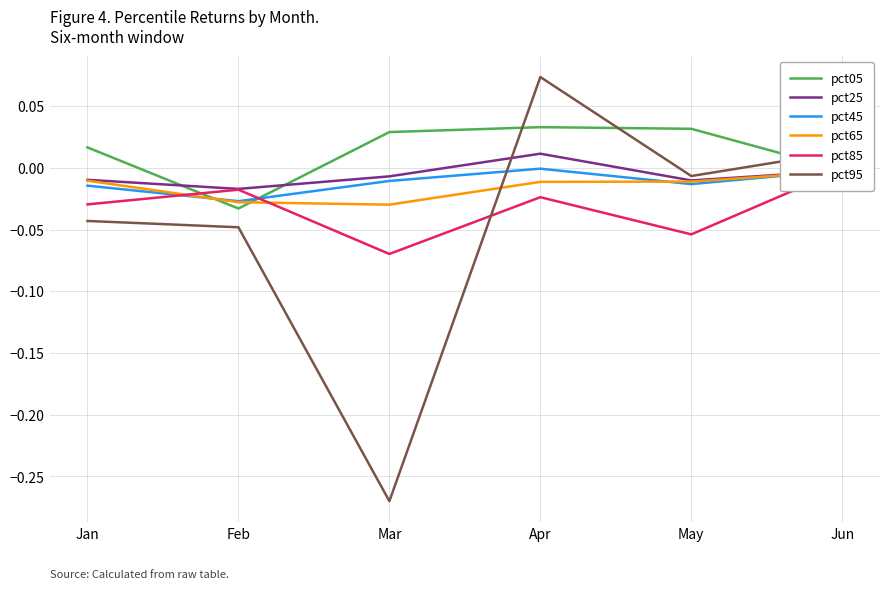

Between Jan and May, which series saw the biggest shift?

pct95